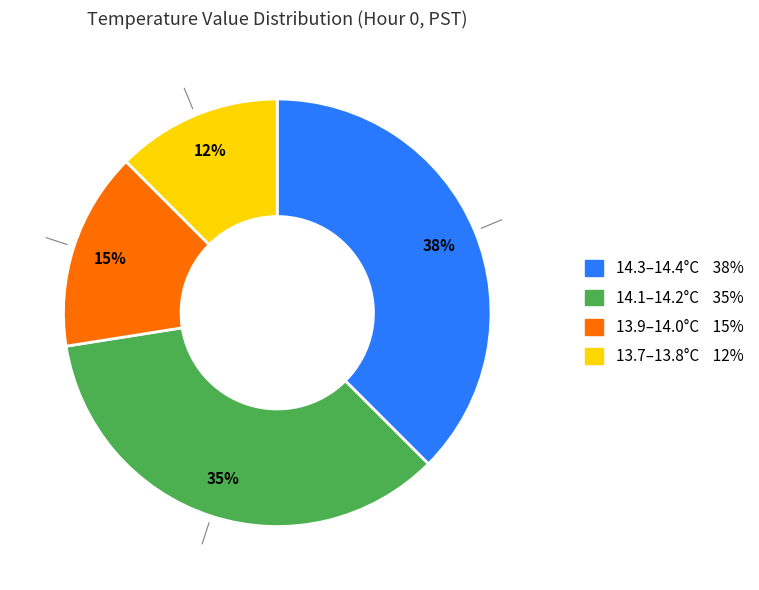

Does any single category account for the majority?

No